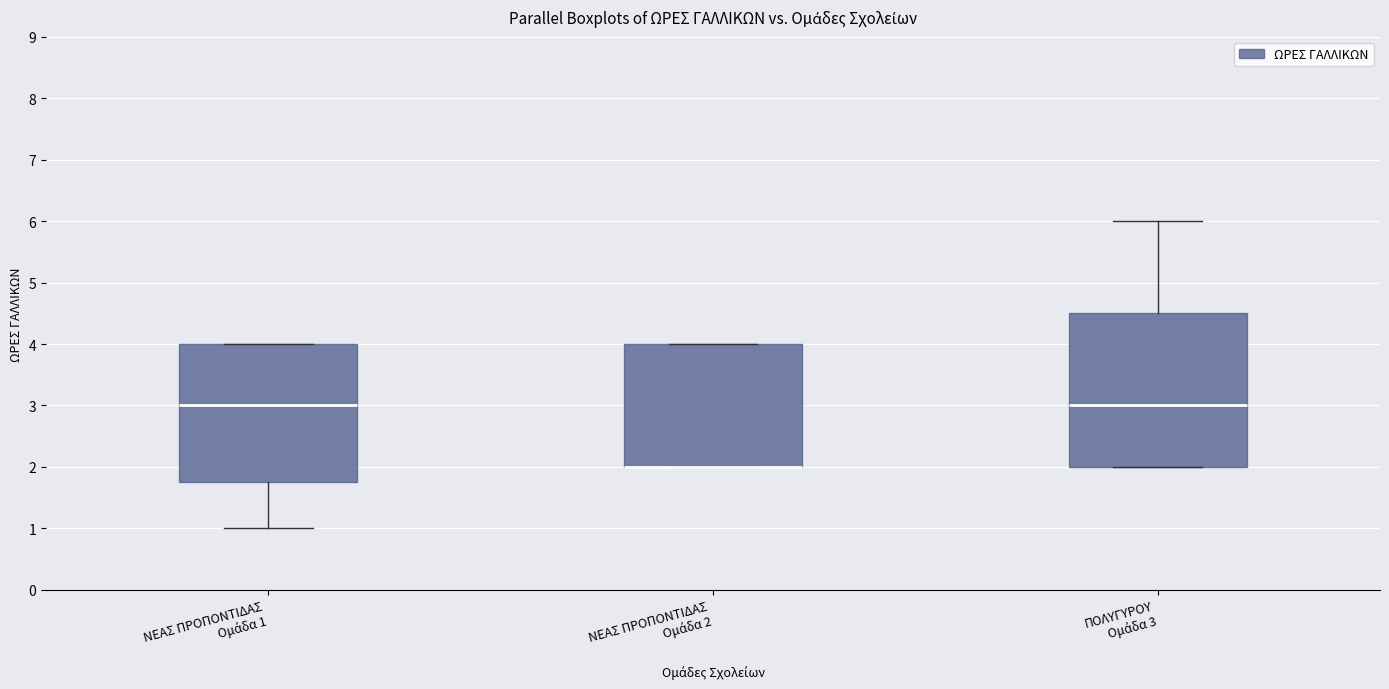

Reading left to right, transcribe this box plot: for each box, give where its median line is, the range the box spans, and where its two whiskers end, as read against the y-axis. The values are not printed on the chart, so give them approximately, as read against the axis.

ΝΕΑΣ ΠΡΟΠΟΝΤΙΔΑΣ Ομάδα 1: median 3.0, box 1.8 to 4.0, whiskers 1.0 to 4.0
ΝΕΑΣ ΠΡΟΠΟΝΤΙΔΑΣ Ομάδα 2: median 2.0 (drawn on the box's lower edge), box 2.0 to 4.0, whiskers 2.0 to 4.0
ΠΟΛΥΓΥΡΟΥ Ομάδα 3: median 3.0, box 2.0 to 4.5, whiskers 2.0 to 6.0